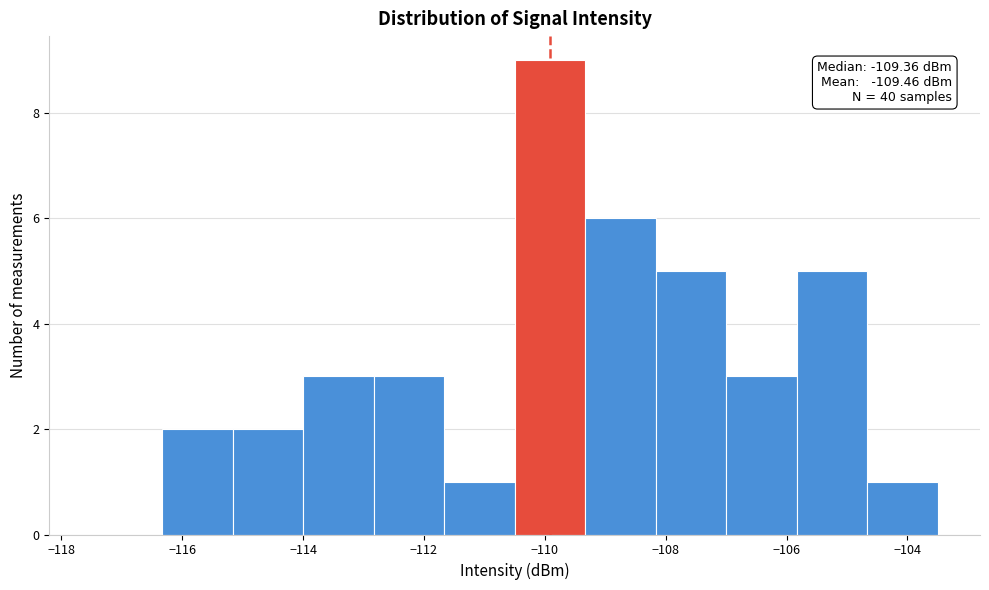

Which range on the x-axis has the tallest bar?

-110.4 to -109.4